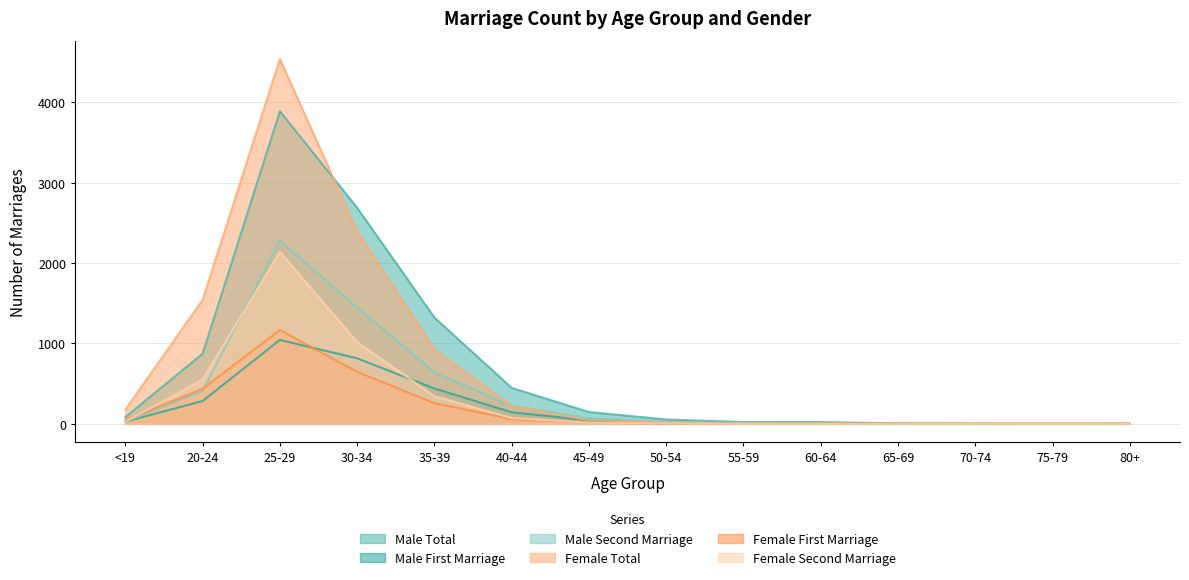

The value of Male Total at 20-24 is 199. True or false?

False